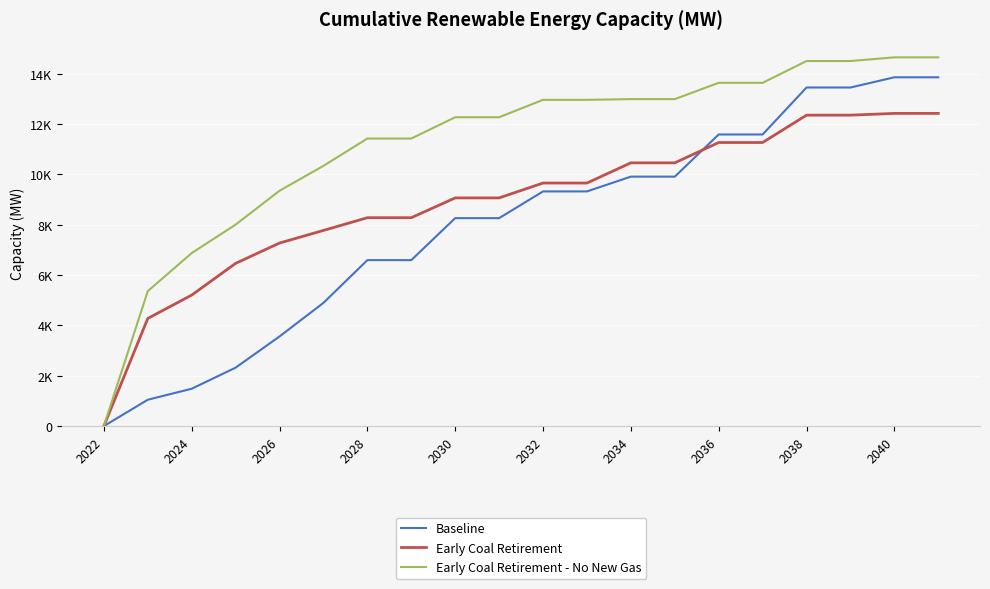

Does the chart have visible grid lines?

Yes